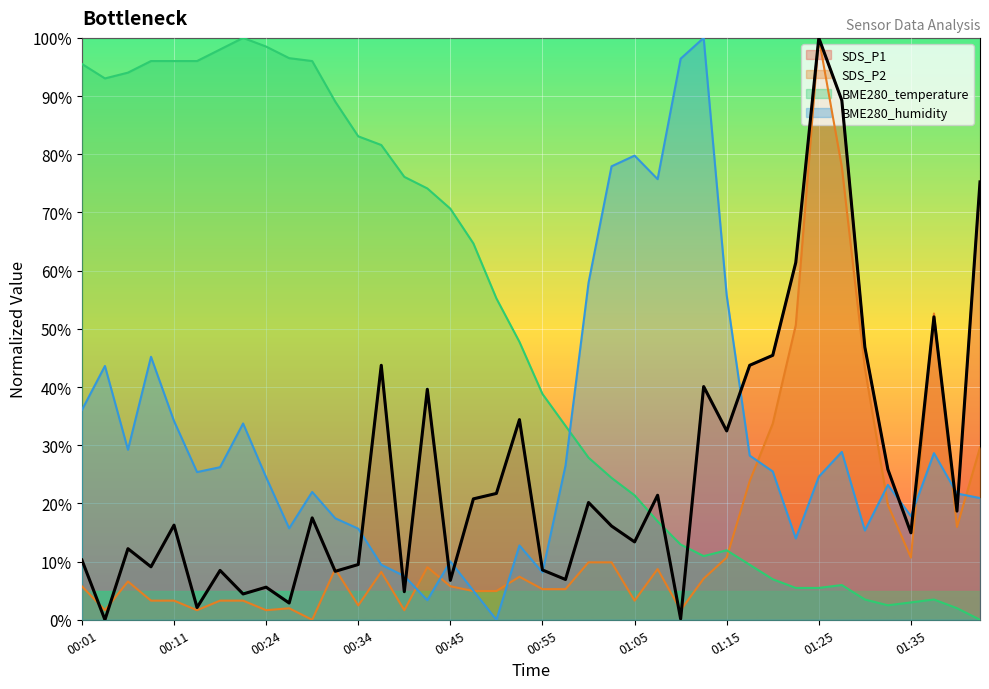

What is the difference between the second highest and second lowest values in the SDS_P1 series?

89.1